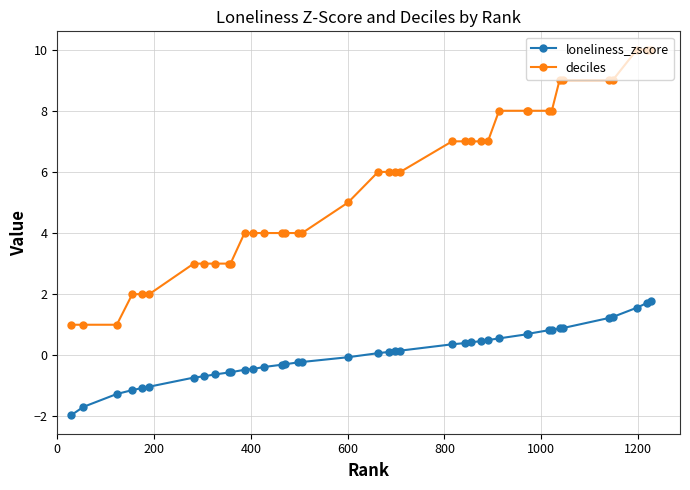

What is the difference between the maximum and minimum values in the deciles series?

9.0